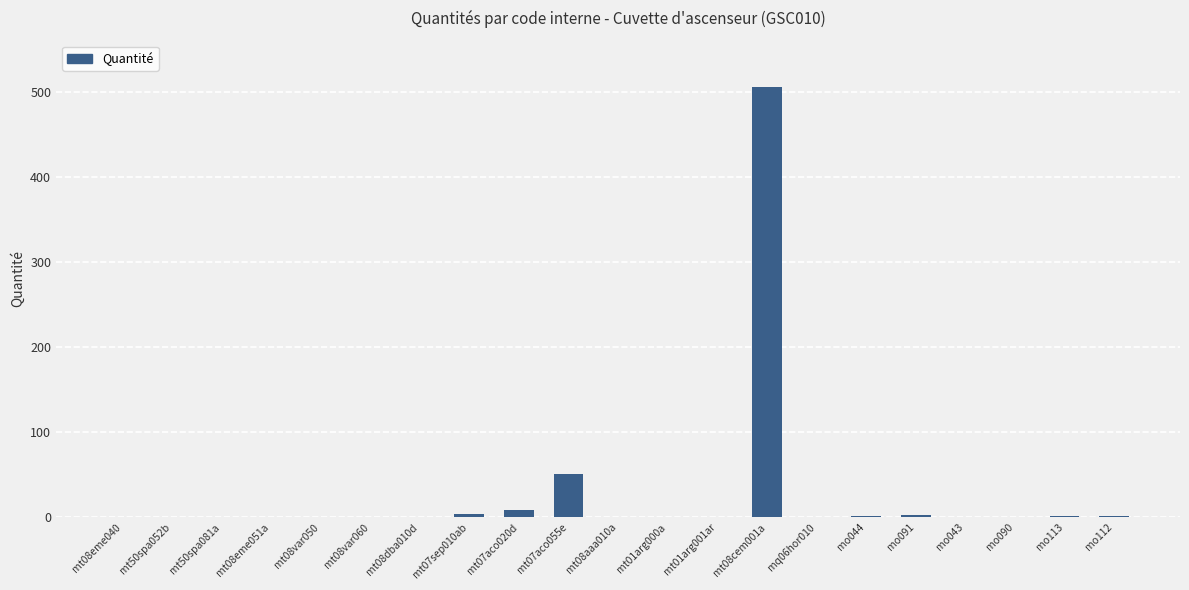

At which label is the value closest to 253?

mt07aco055e